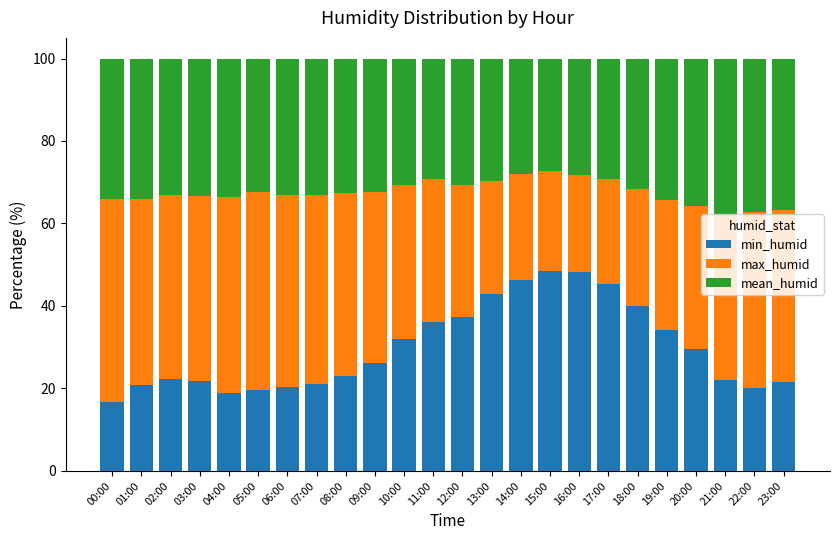

What value does the min_humid series have at 15:00?

48.5